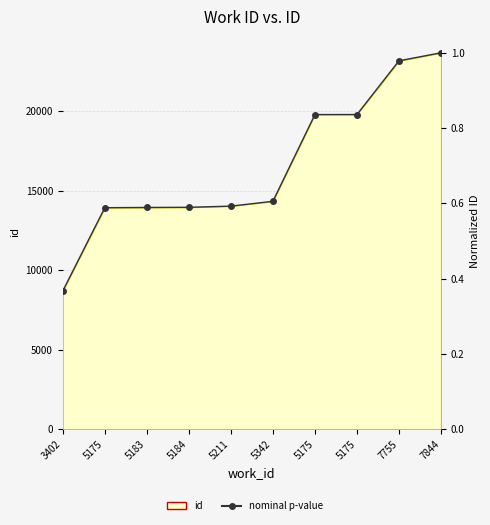

The chart shows a value of 0.6 at 5175. True or false?

False